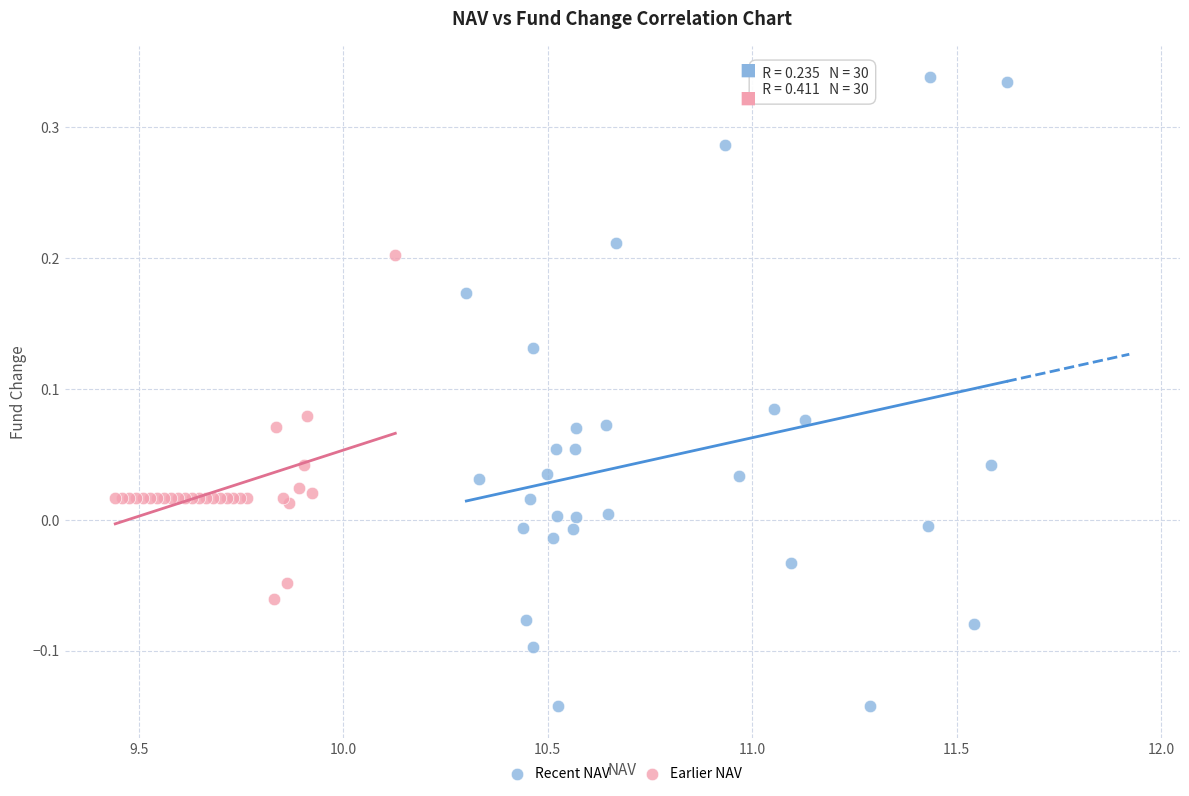

Which series contains the lowest Y value?

Recent NAV